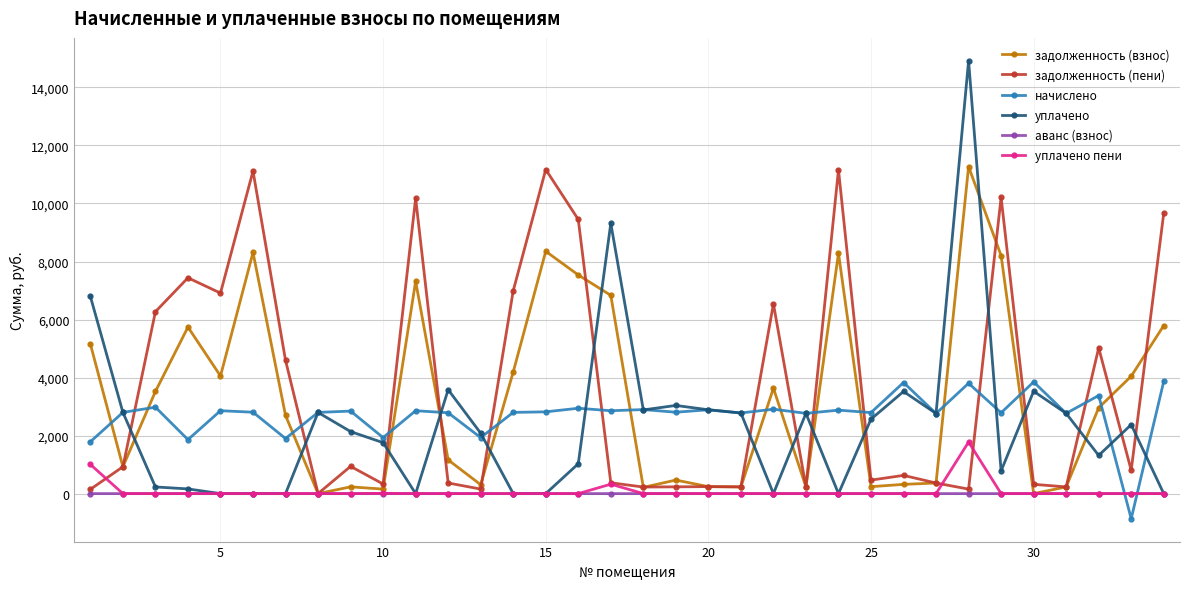

What is the minimum value shown in the chart?

-864.2